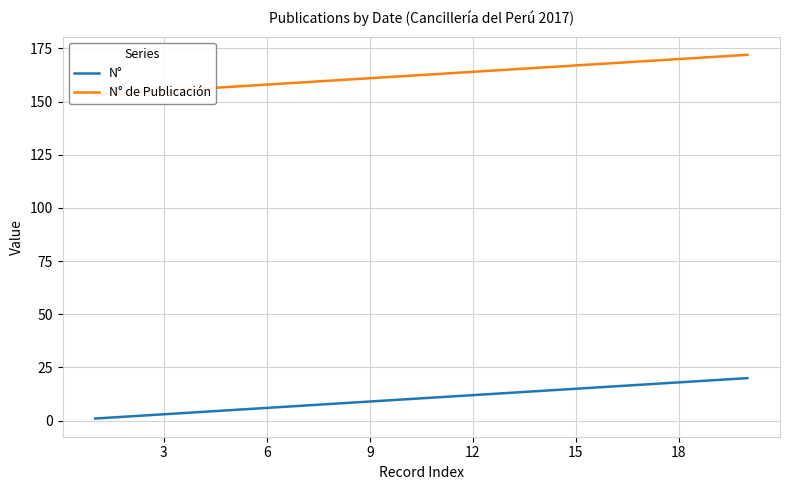

True or false: N° de Publicación has more than 2 interior local peaks.

False